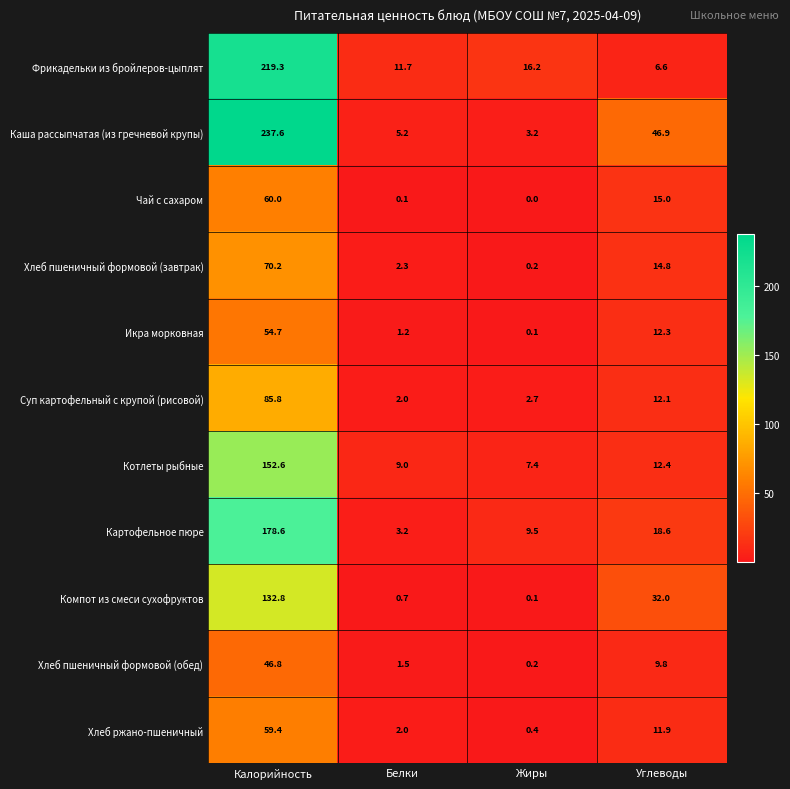

Where is Хлеб пшеничный формовой (обед) nearest to the value 23?

Углеводы